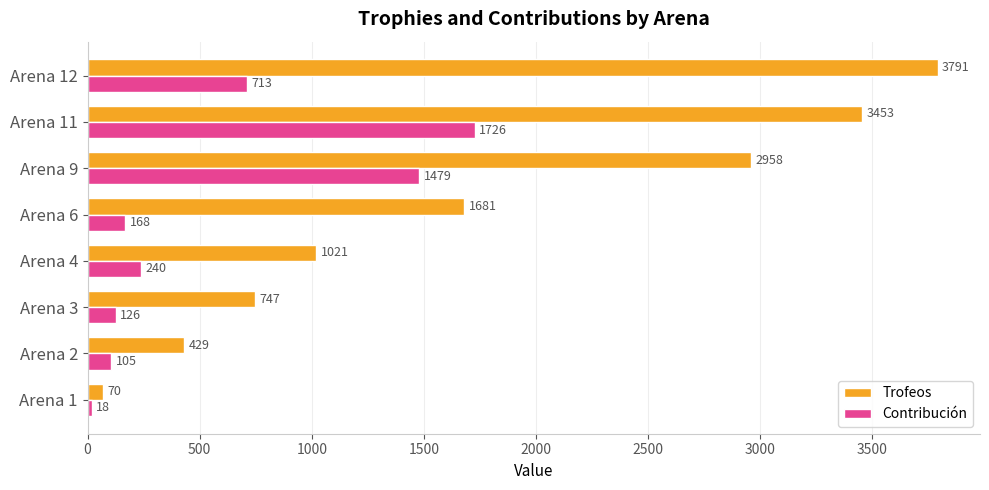

What are all the series names shown in the legend?

Trofeos, Contribución